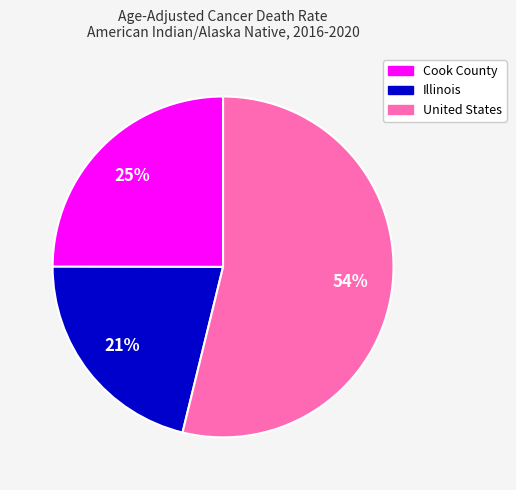

To the nearest percent, what is the difference between the Illinois and United States slice percentages?

33%